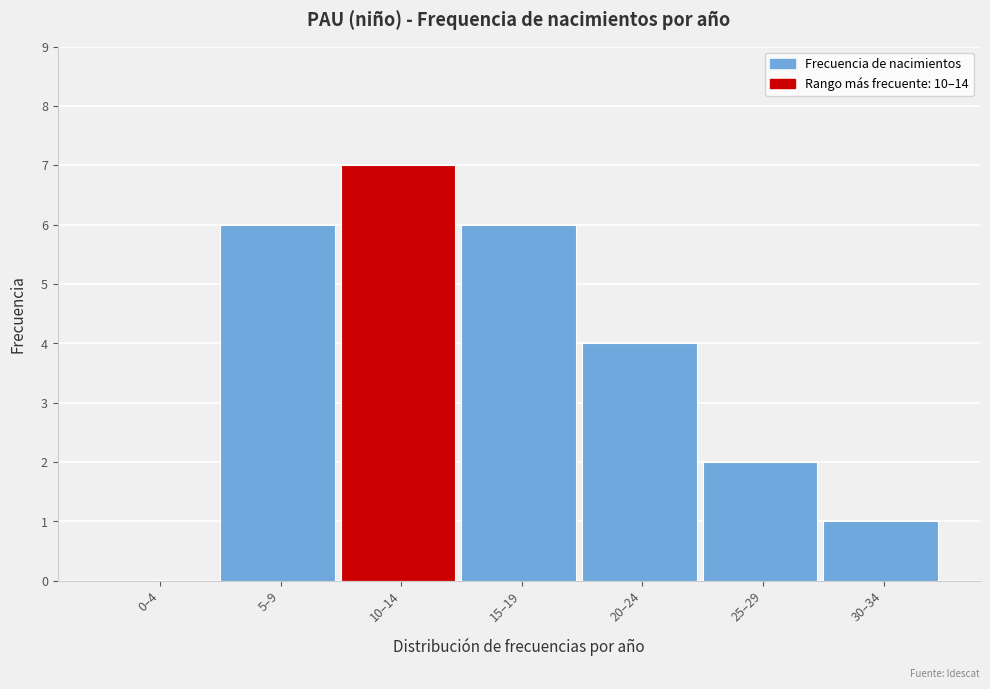

Reading right to left, list all the values displayed in this chart.

30–34=1	25–29=2	20–24=4	15–19=6	10–14=7	5–9=6	0–4=0